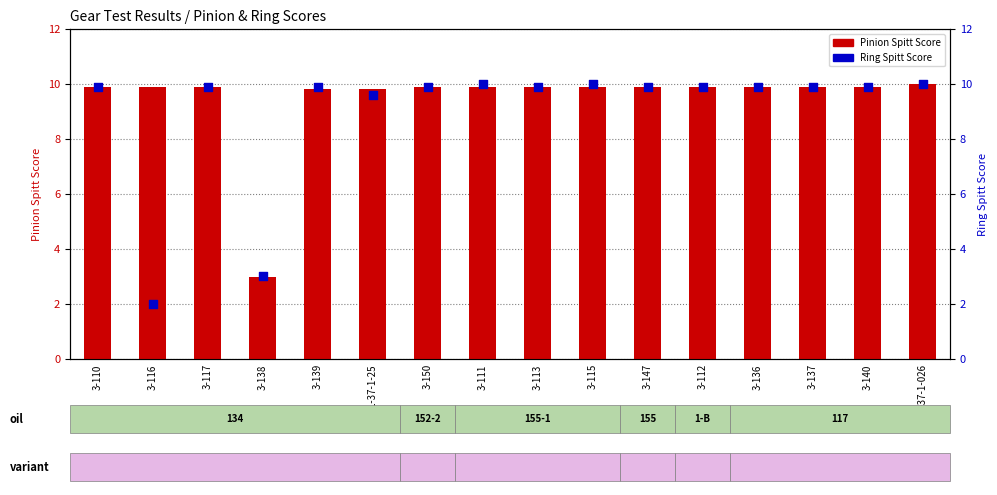

What is the total value across all series at 3-139?

19.7